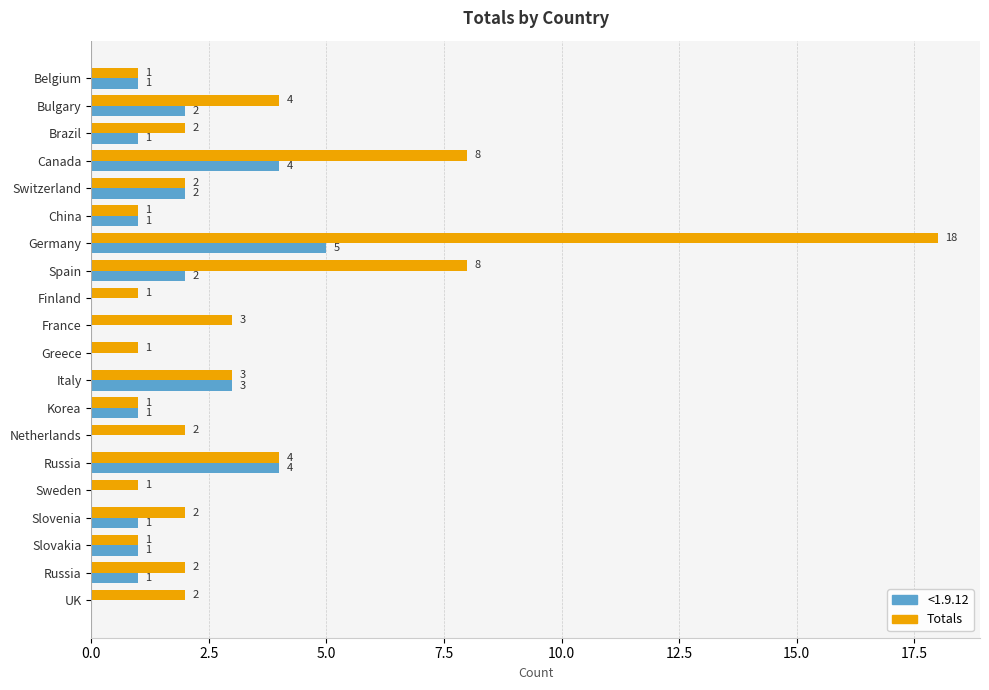

What is the highest value of the Totals series?

18